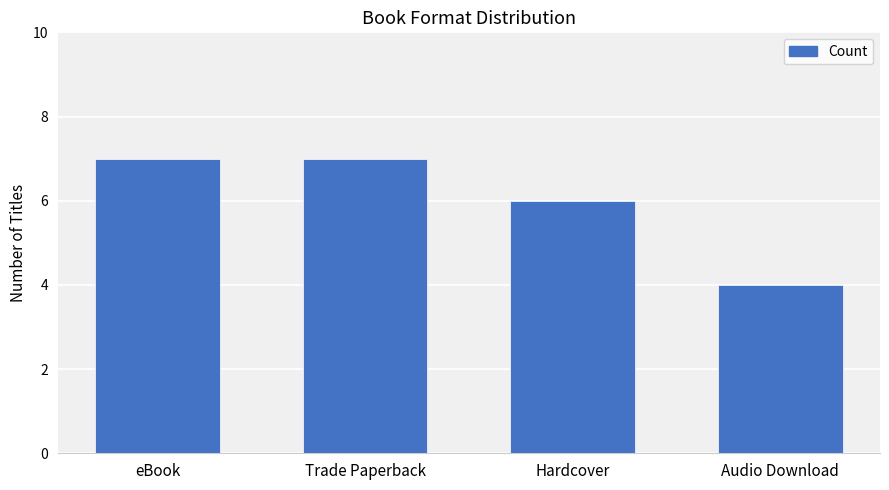

True or false: the data shows 6 at Hardcover.

True